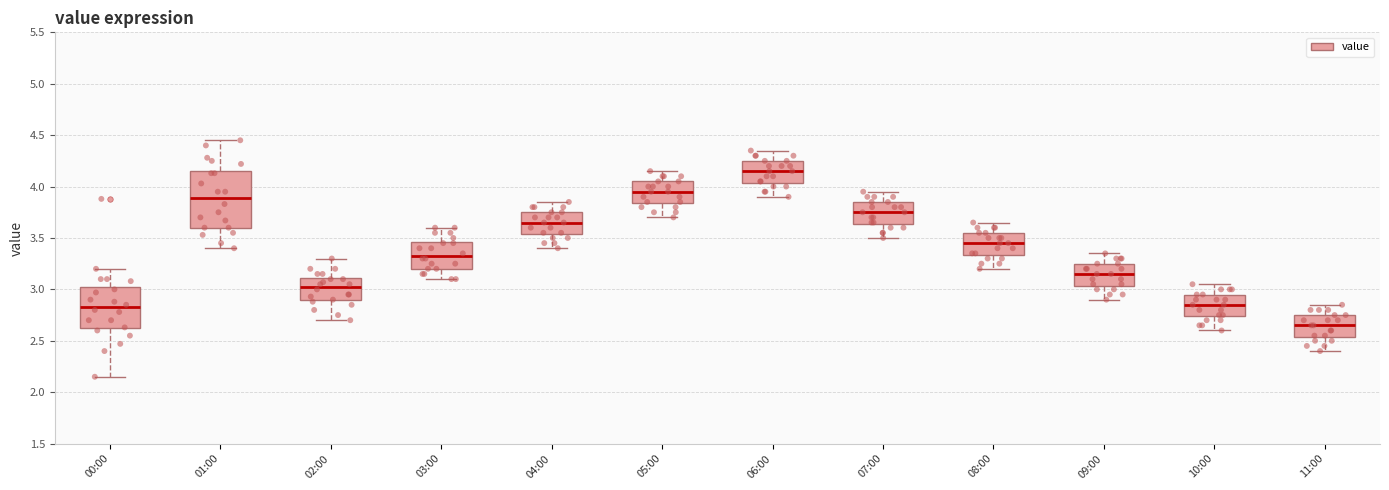

Reading left to right, read every box against the y-axis: the position of its median line, the range the box covers, and the ends of its whiskers. The values are not printed on the chart, so give them approximately, as read against the axis.

00:00: median 2.85, box 2.60 to 3.00, whiskers 2.15 to 3.20
01:00: median 3.90, box 3.60 to 4.15, whiskers 3.40 to 4.45
02:00: median 3.05, box 2.90 to 3.10, whiskers 2.70 to 3.30
03:00: median 3.35, box 3.20 to 3.45, whiskers 3.10 to 3.60
04:00: median 3.65, box 3.55 to 3.75, whiskers 3.40 to 3.85
05:00: median 3.95, box 3.85 to 4.05, whiskers 3.70 to 4.15
06:00: median 4.15, box 4.05 to 4.25, whiskers 3.90 to 4.35
07:00: median 3.75, box 3.65 to 3.85, whiskers 3.50 to 3.95
08:00: median 3.45, box 3.35 to 3.55, whiskers 3.20 to 3.65
09:00: median 3.15, box 3.05 to 3.25, whiskers 2.90 to 3.35
10:00: median 2.85, box 2.75 to 2.95, whiskers 2.60 to 3.05
11:00: median 2.65, box 2.55 to 2.75, whiskers 2.40 to 2.85